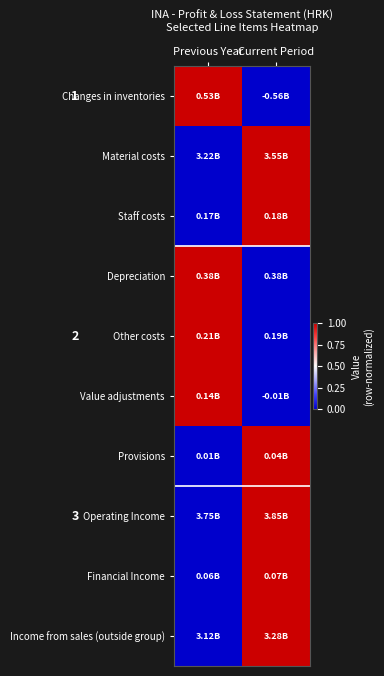

Reading right to left, what are all the values shown in this chart?

Changes in inventories: Current Period=0	Previous Year=1
Material costs: Current Period=1	Previous Year=0
Staff costs: Current Period=1	Previous Year=0
Depreciation: Current Period=0	Previous Year=1
Other costs: Current Period=0	Previous Year=1
Value adjustments: Current Period=0	Previous Year=1
Provisions: Current Period=1	Previous Year=0
Operating Income: Current Period=1	Previous Year=0
Financial Income: Current Period=1	Previous Year=0
Income from sales (outside group): Current Period=1	Previous Year=0